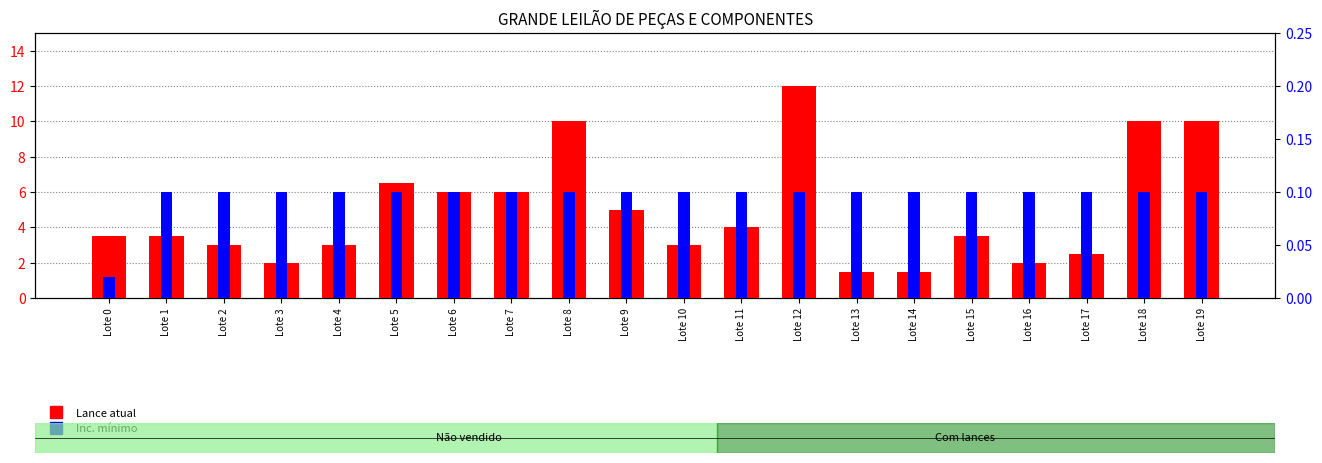

At Lote 16, list the series in order from largest to smallest.

Lance atual, Inc. mínimo